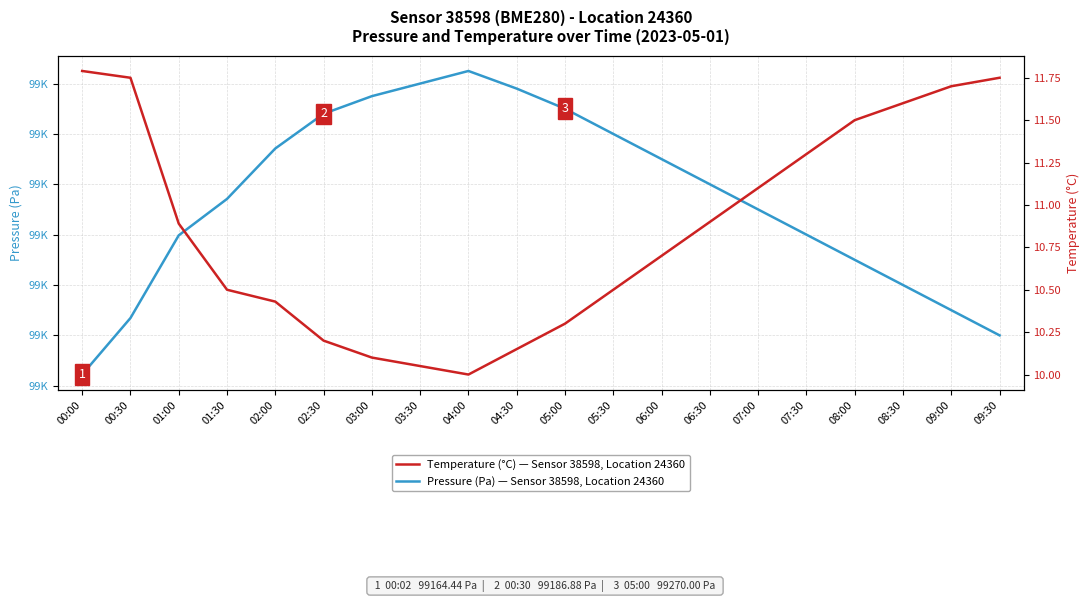

Is it true that Pressure (Pa) — Sensor 38598, Location 24360 equals 99270.0 at 05:00?

True